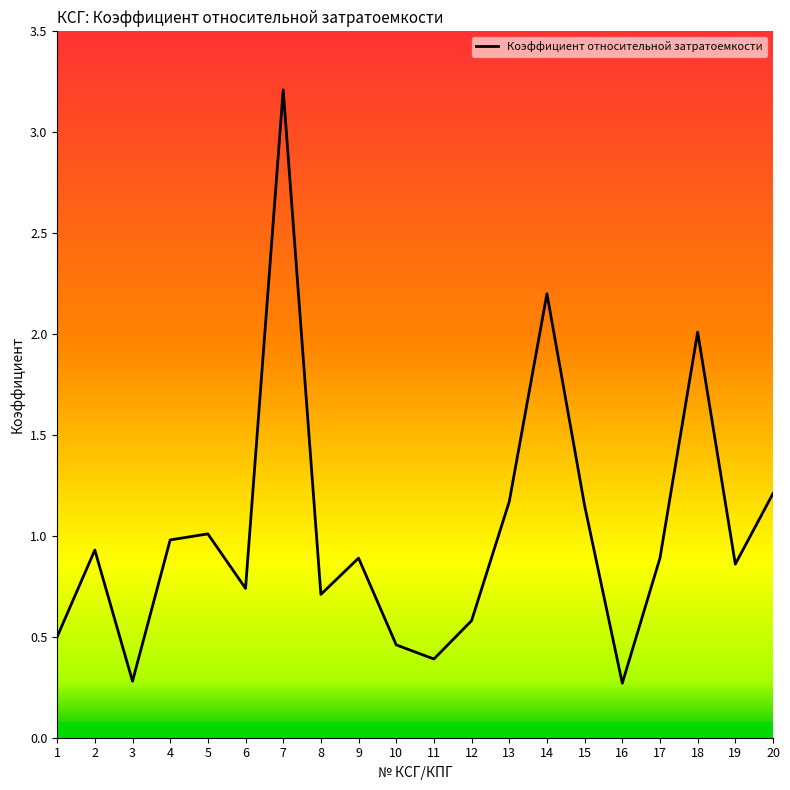

What is the difference between the values at 7 and 16?

2.9